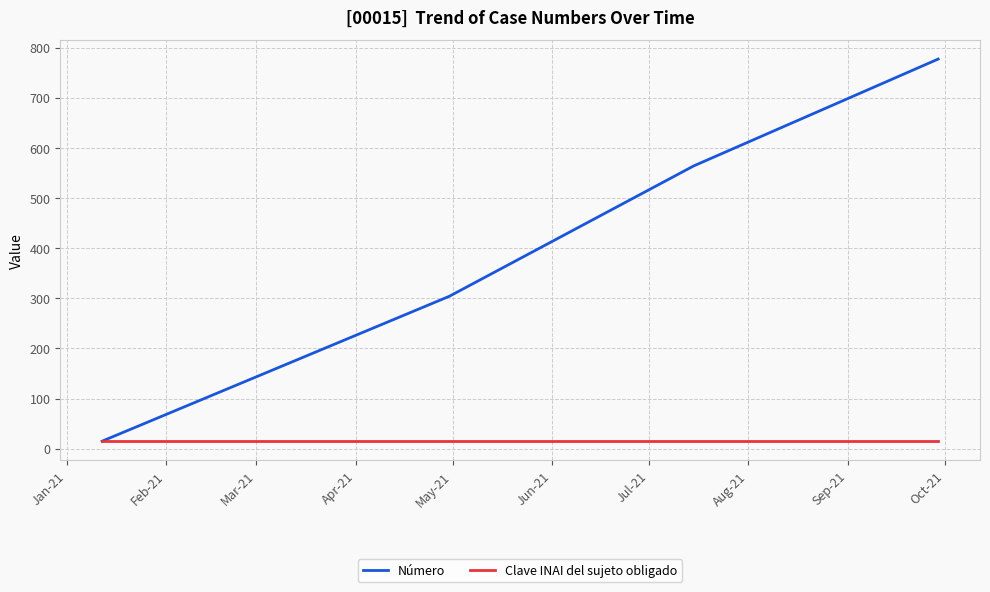

Which series has the largest total across all categories?

Número